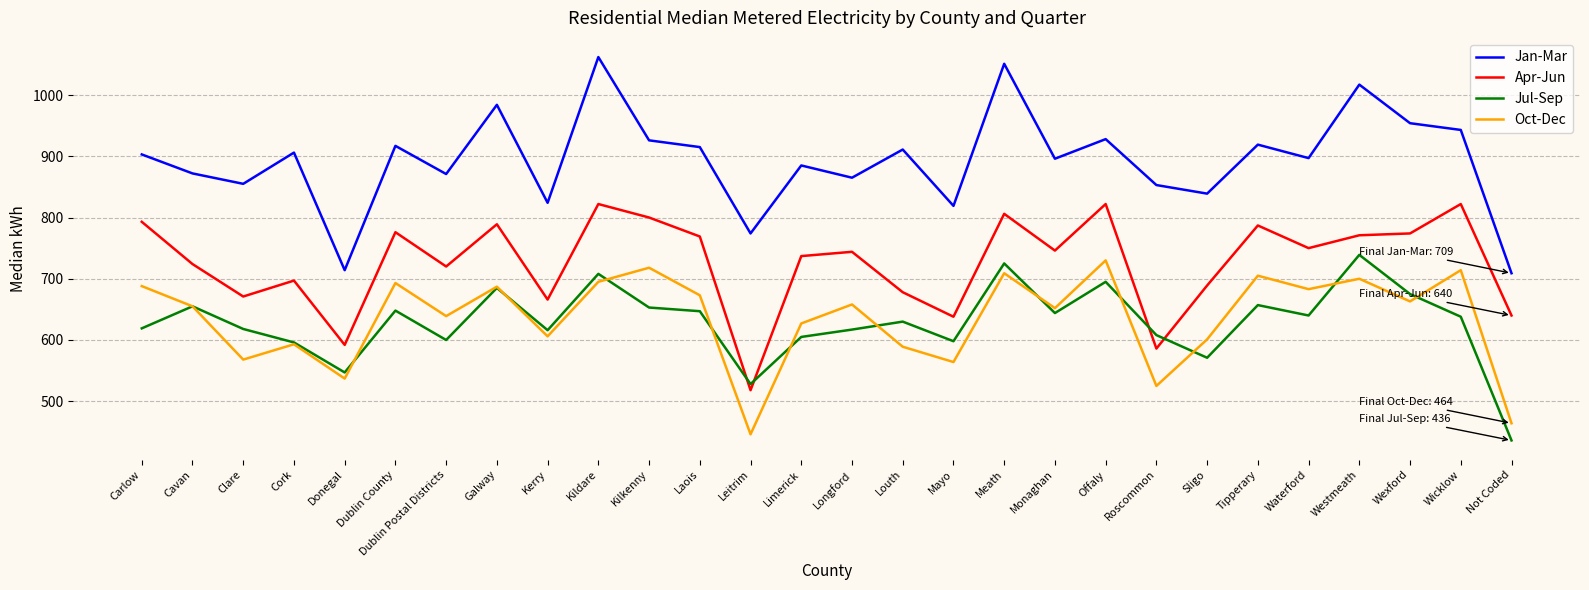

True or false: Jan-Mar and Oct-Dec cross at least once.

False